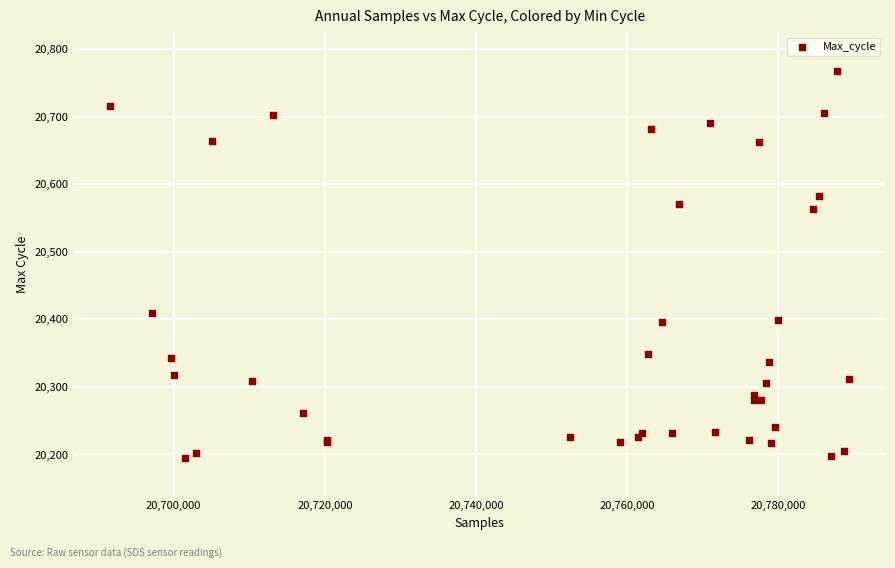

What Y value in the scatter plot is closest to 20481?

20409